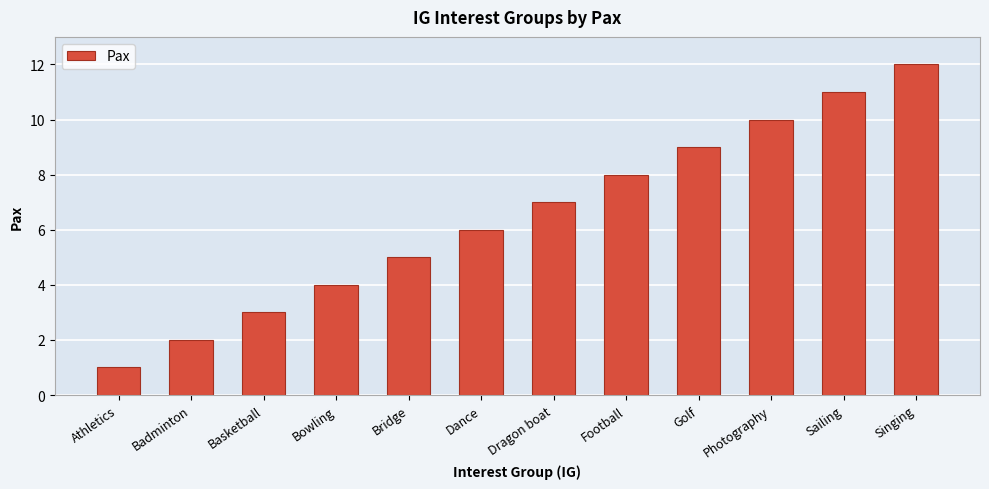

What is the change in value from Athletics to Dance?

+5